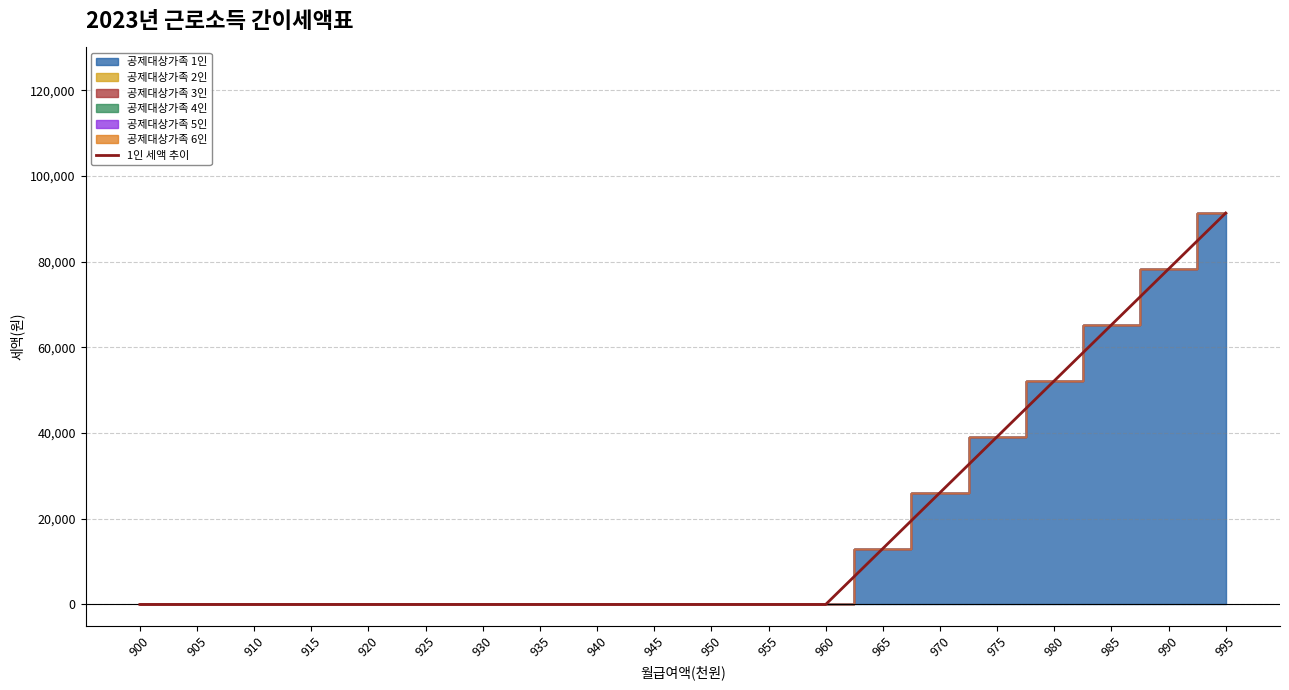

List the labels in order of value, largest first.

995, 990, 985, 980, 975, 970, 965, 900, 905, 910, 915, 920, 925, 930, 935, 940, 945, 950, 955, 960